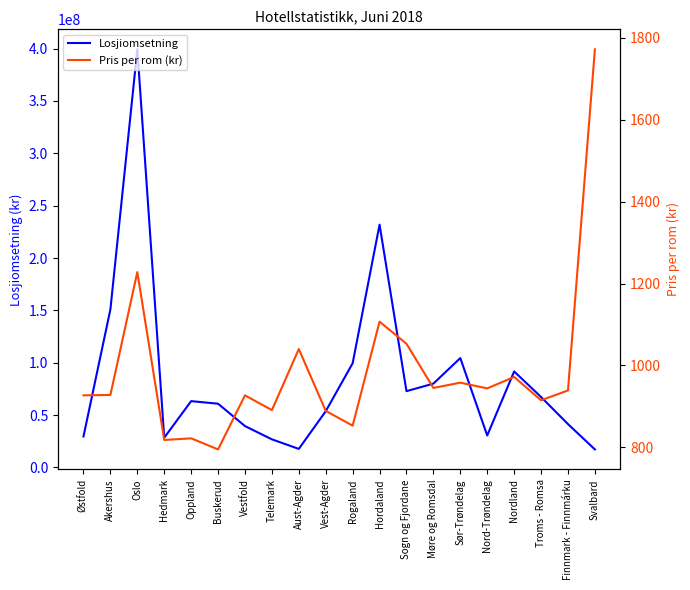

What is the maximum value shown in the chart?

399234536